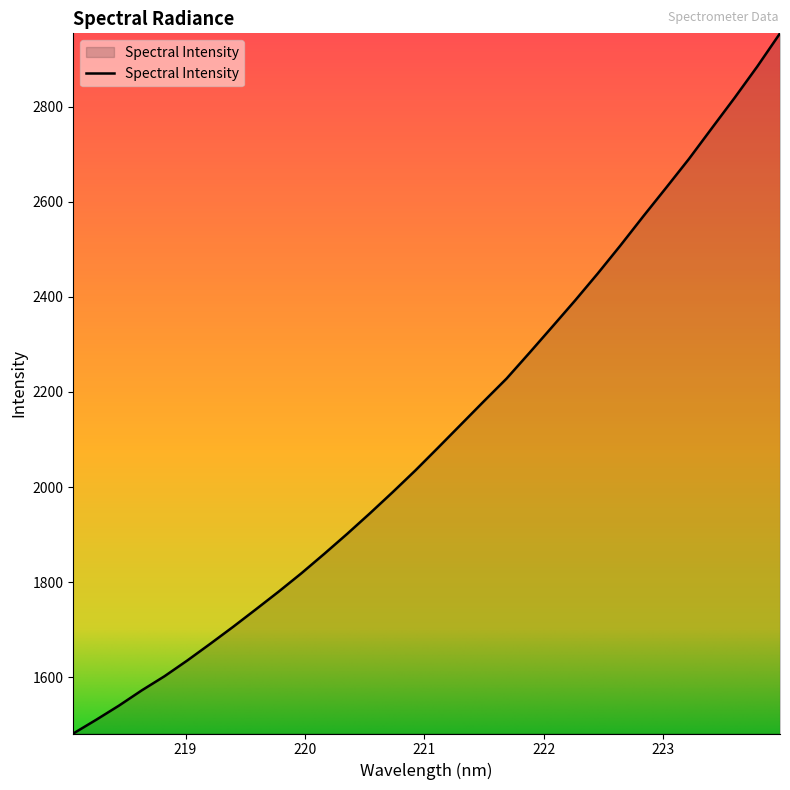

What is the greatest value displayed?

2953.8